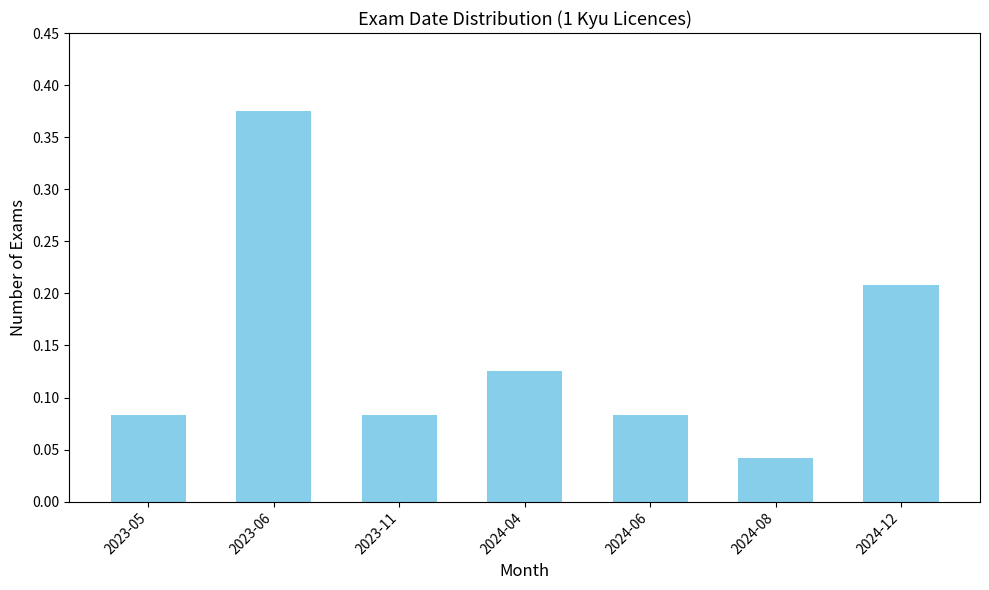

Which has a higher value, 2023-11 or 2024-08?

2023-11